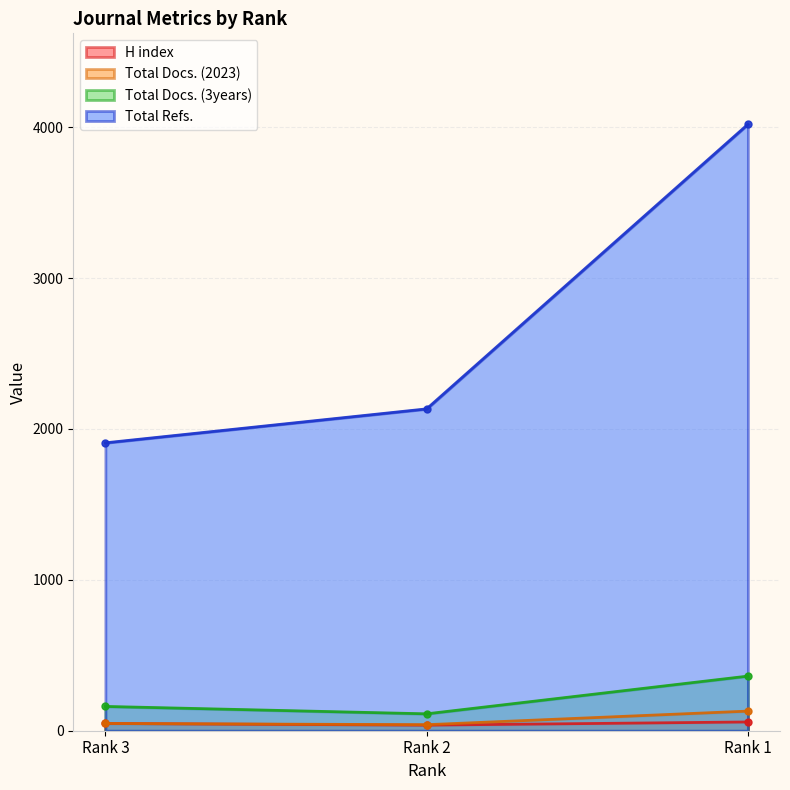

What is the value of the Total Docs. (2023) point at the 1st from the left?

48